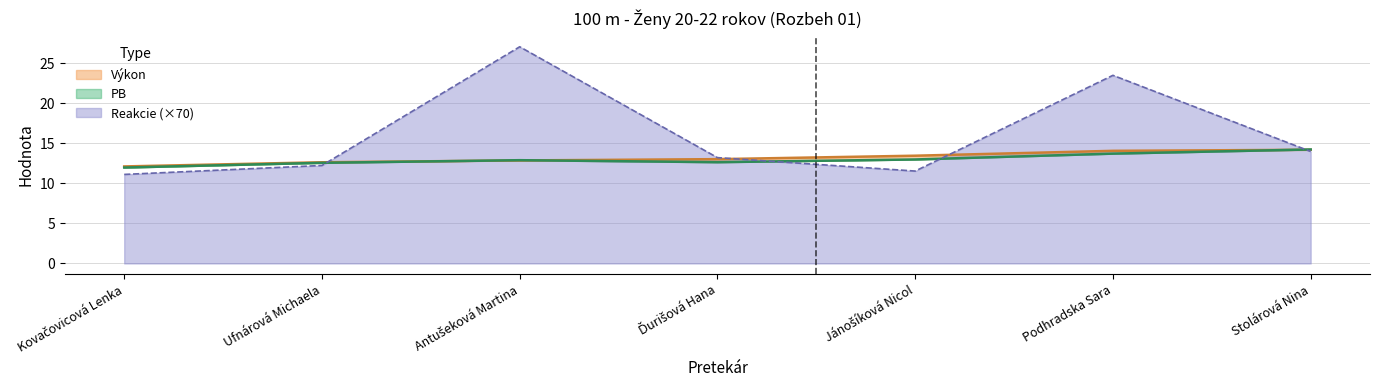

What is the spread (max minus min) of values at Kovačovicová Lenka?

1.0